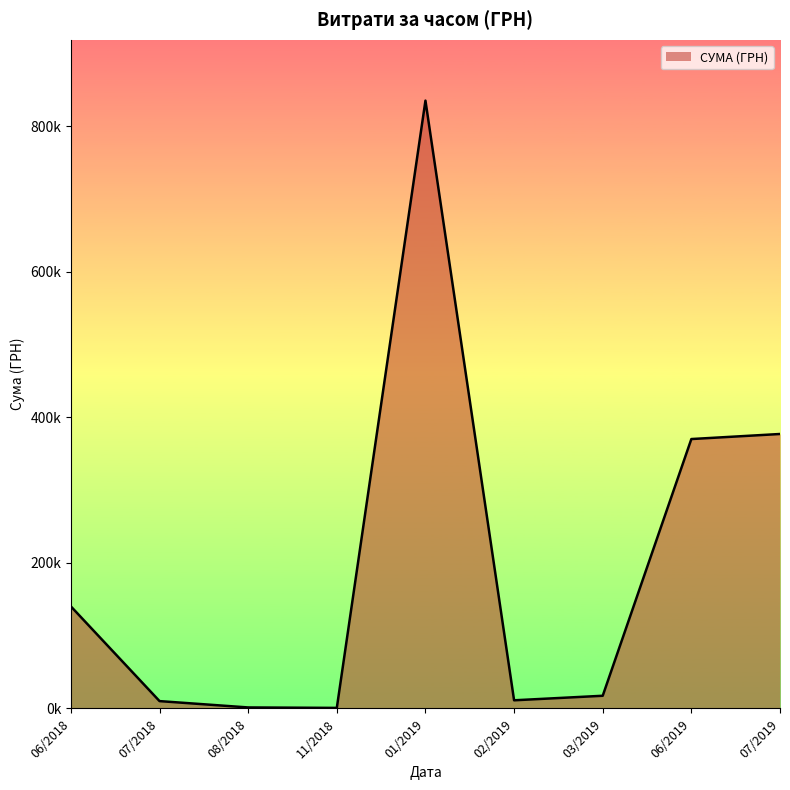

Is this an area chart (filled region under the line)?

Yes